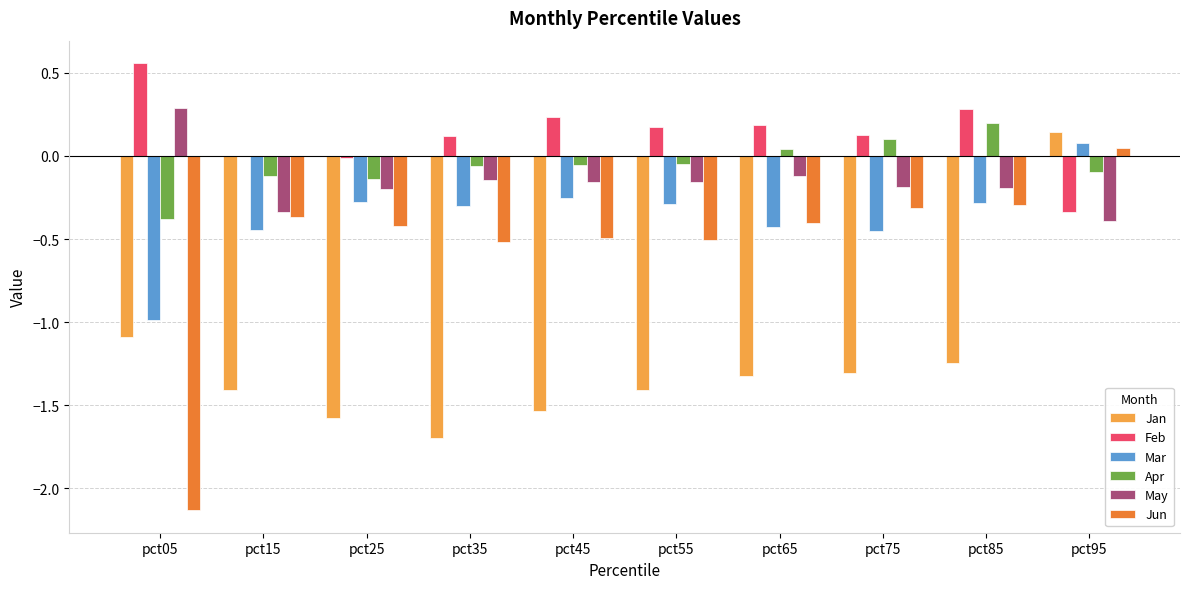

Which category has the highest value in the Mar series?

pct95